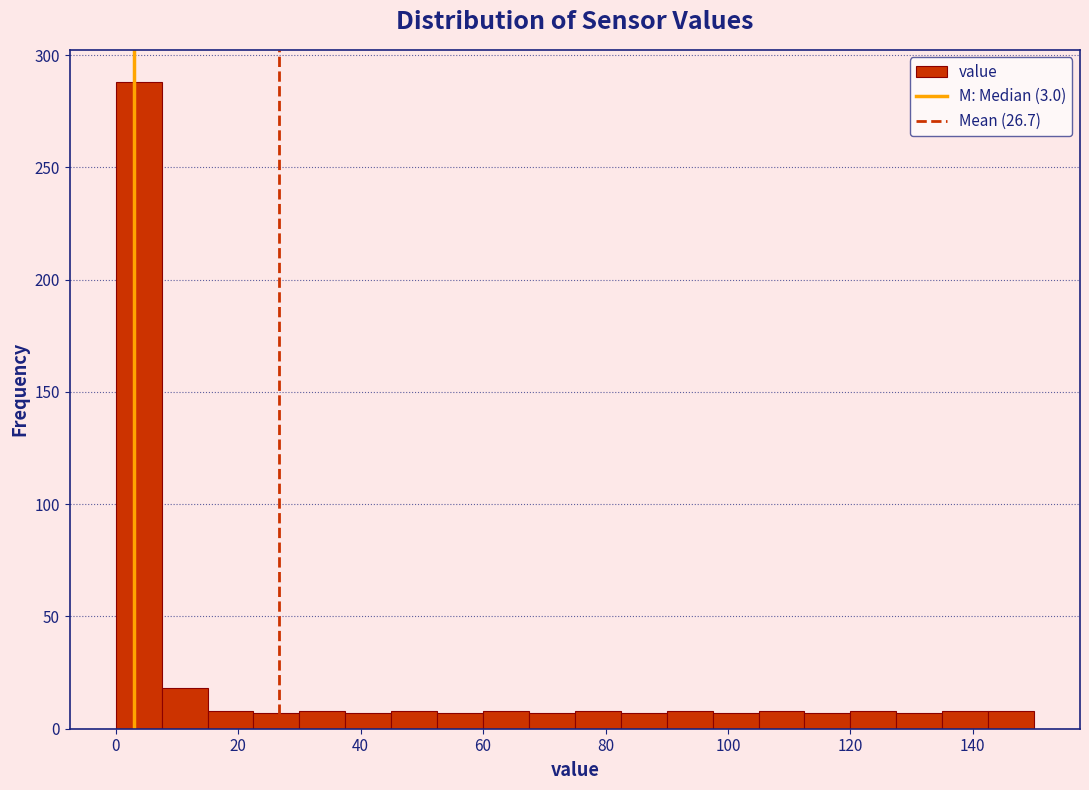

Read against the x-axis, roughly where is the centre of the tallest bar?

4